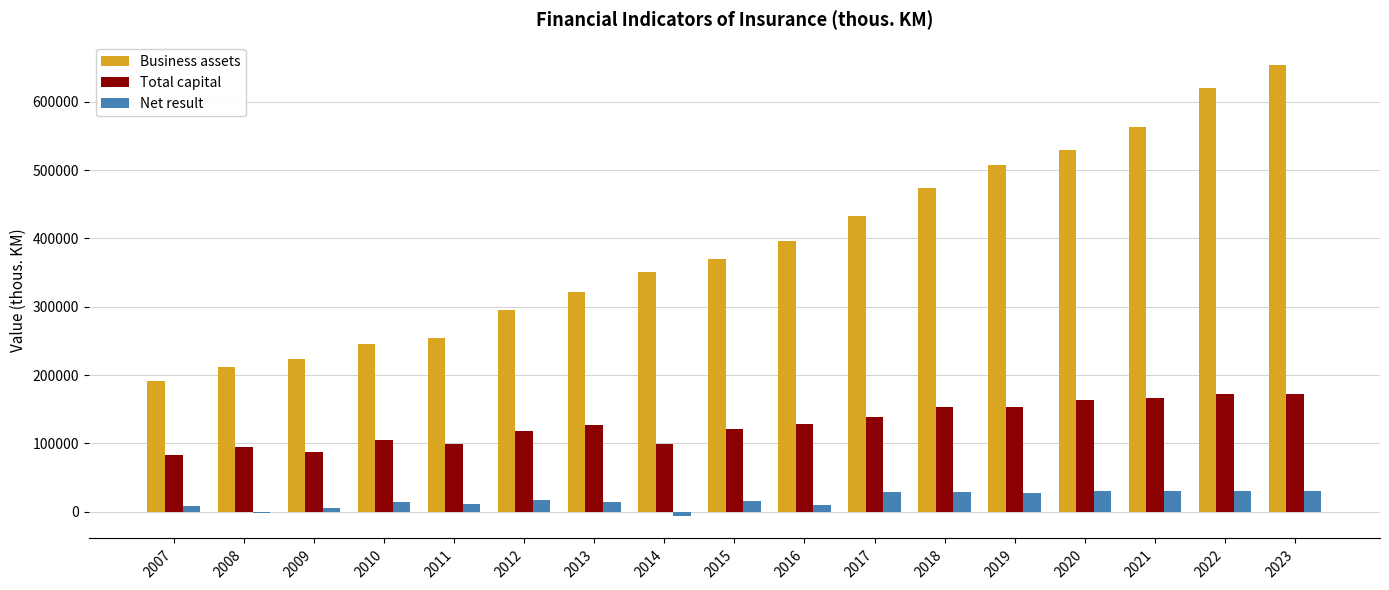

What is the greatest value displayed?

653653